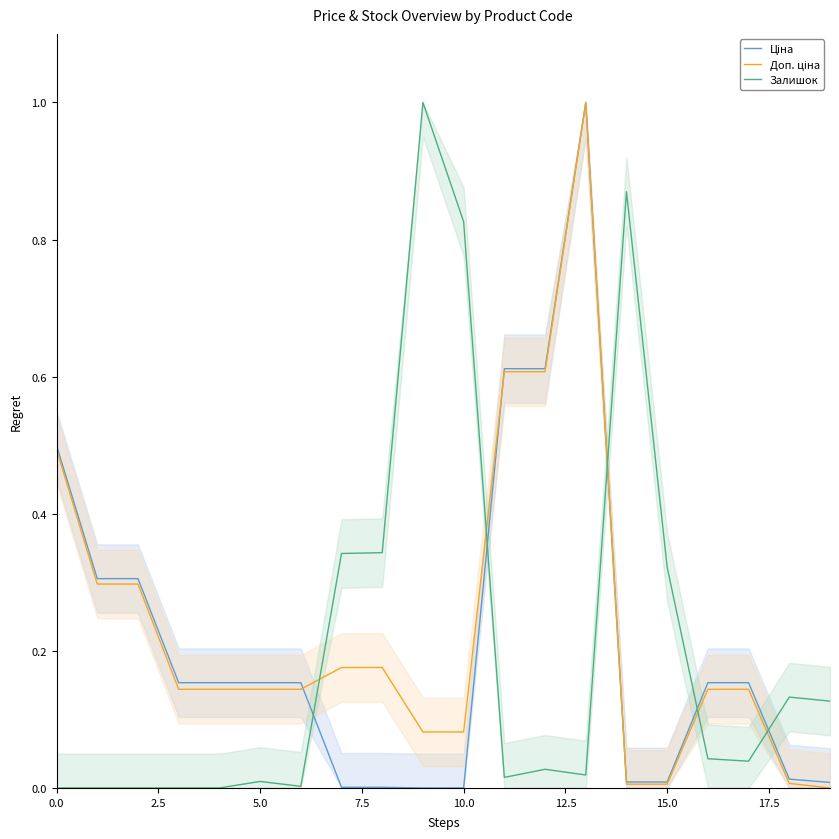

The Залишок series shows 0.0 at 0.0. True or false?

True